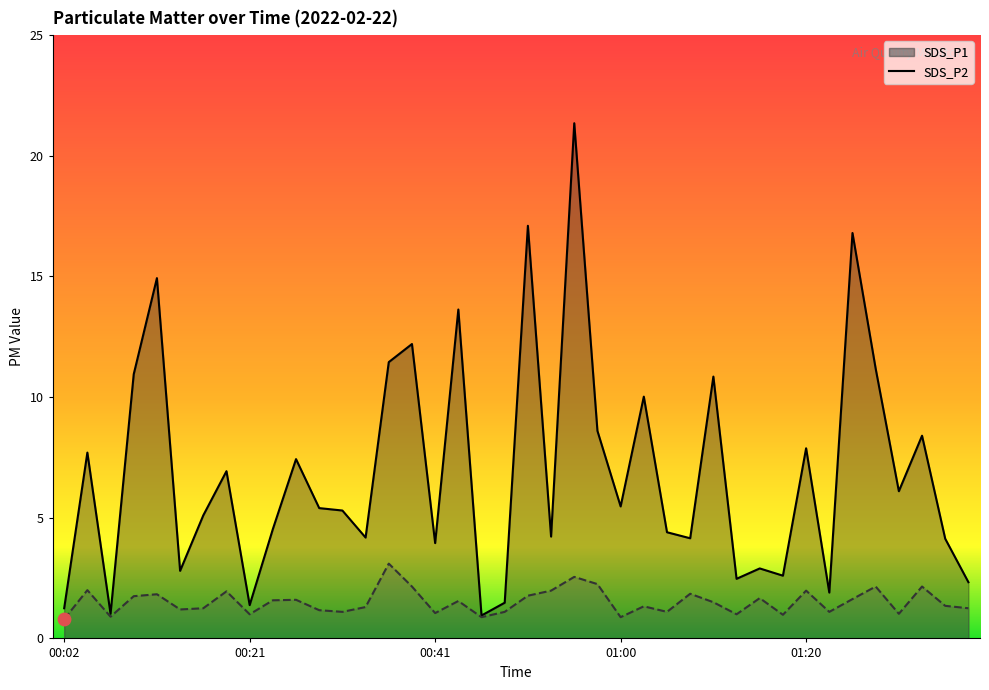

What are all the series names shown in the legend?

SDS_P1, SDS_P2